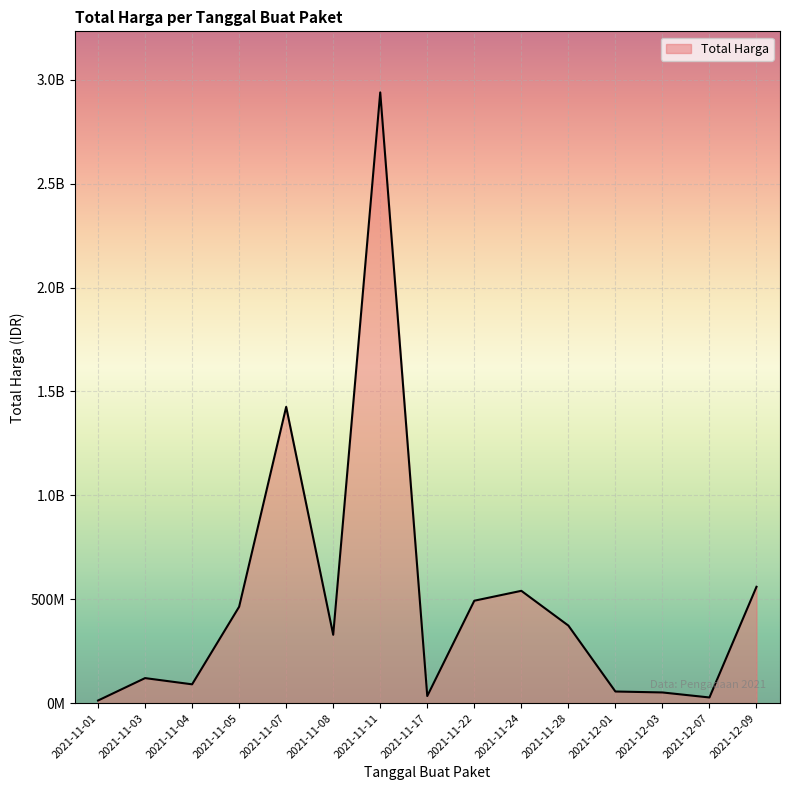

Does the chart display data point markers on the line(s)?

No